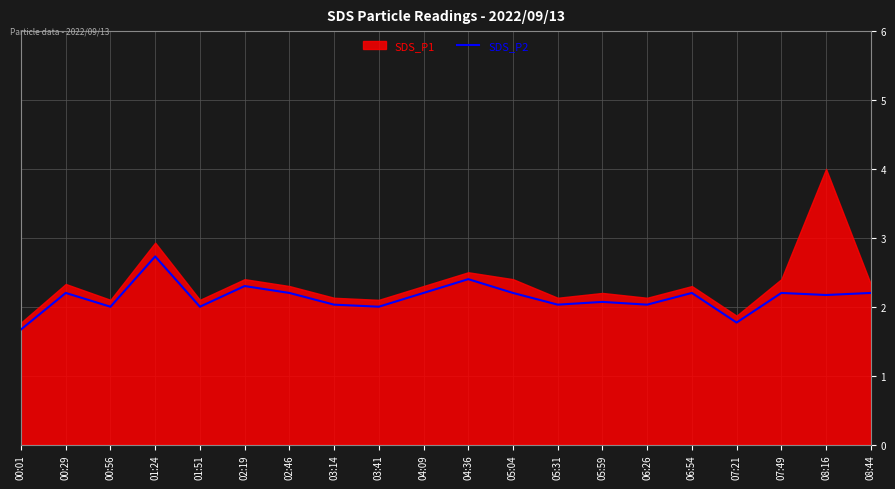

At which label does the data first exceed 2?

00:29